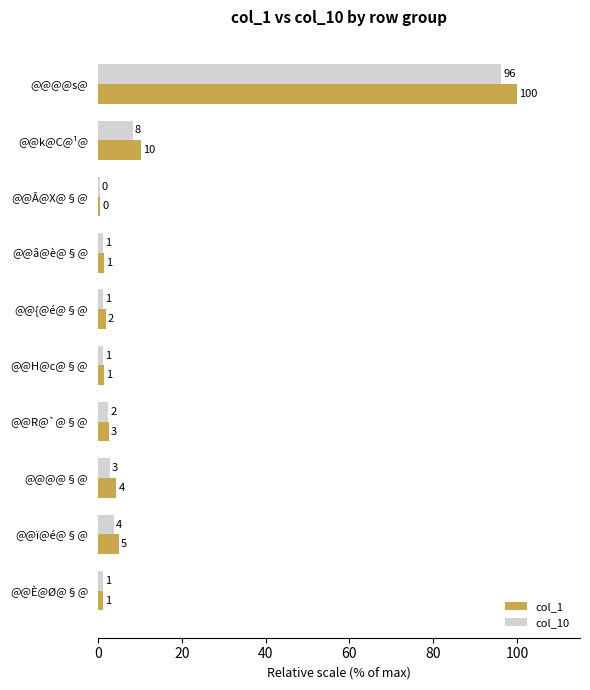

Reading left to right, extract all data points from this chart.

col_1: 100.0	10.3	0.5	1.4	1.9	1.4	2.6	4.4	5.0	1.2
col_10: 96.2	8.3	0.4	1.2	1.2	1.1	2.5	2.8	3.8	1.2